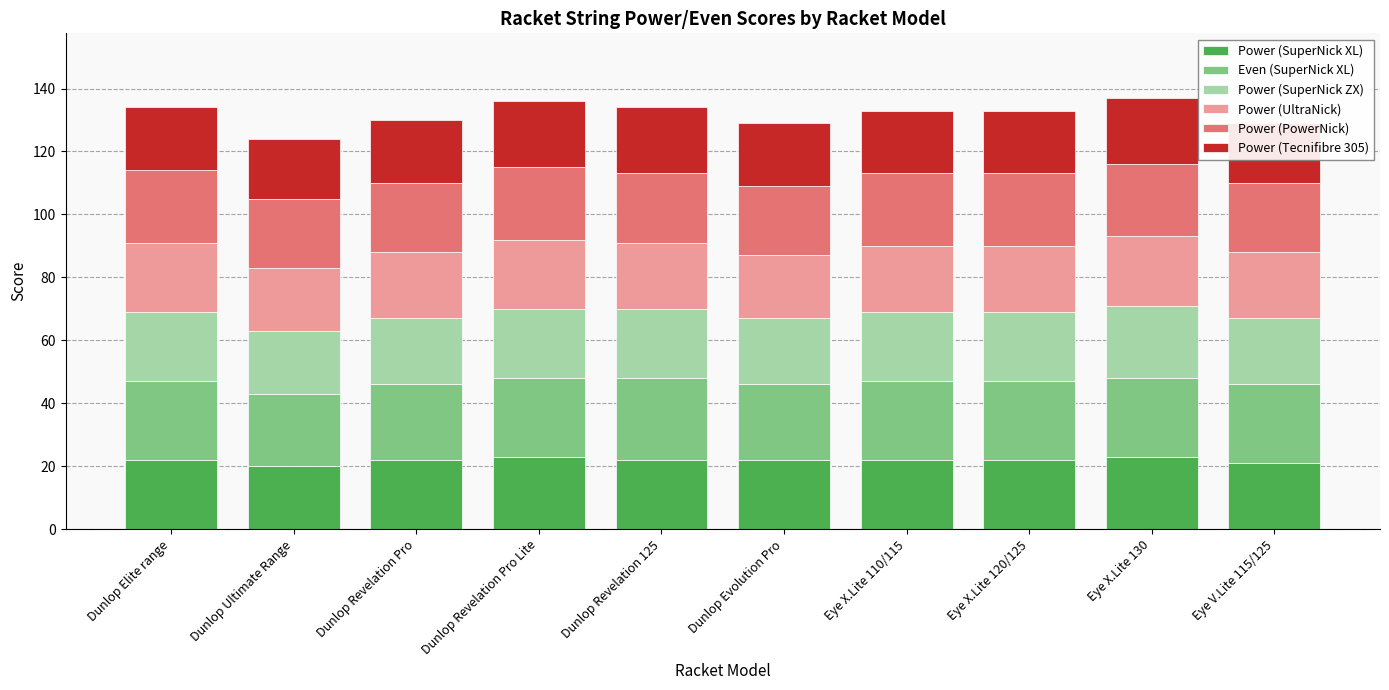

What are all the series names shown in the legend?

Power (SuperNick XL), Even (SuperNick XL), Power (SuperNick ZX), Power (UltraNick), Power (PowerNick), Power (Tecnifibre 305)